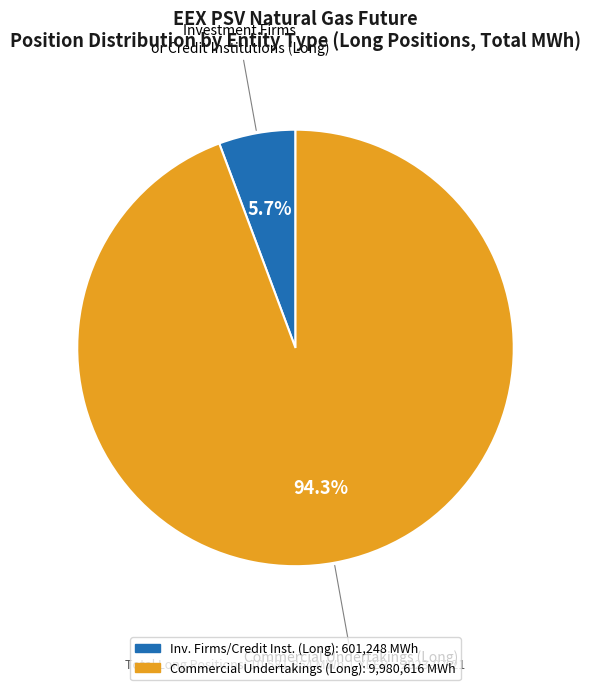

Is there any slice that represents more than half of the pie?

Yes